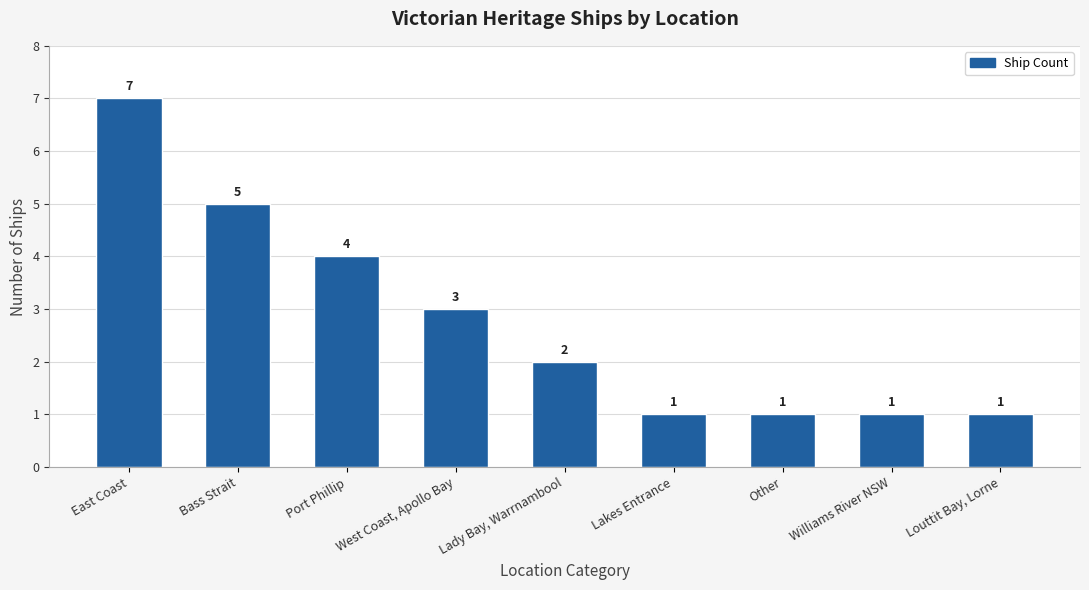

Read the value at East Coast.

7